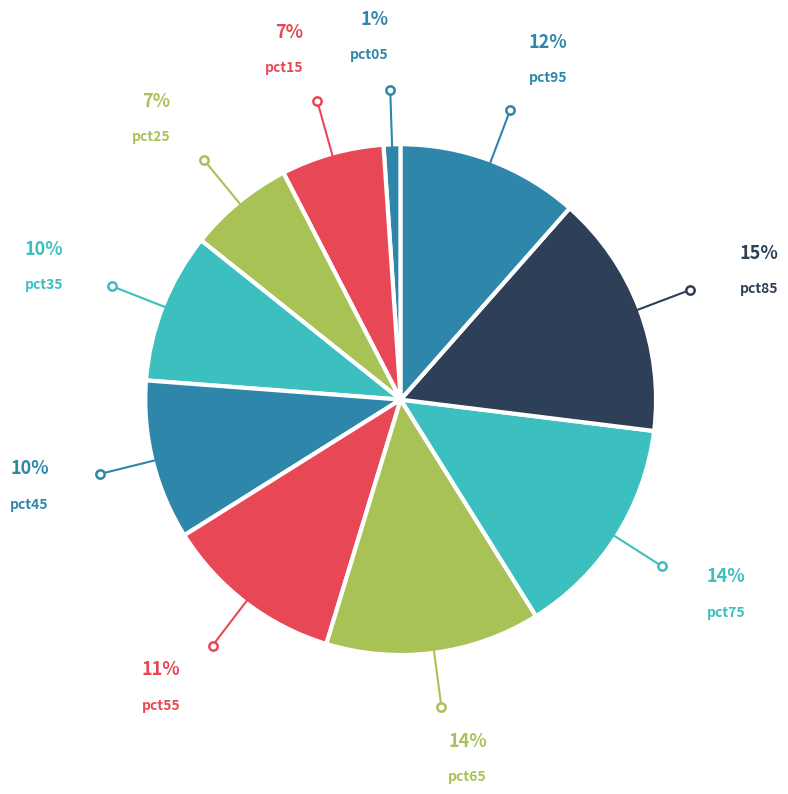

How many segments does this pie chart have?

10